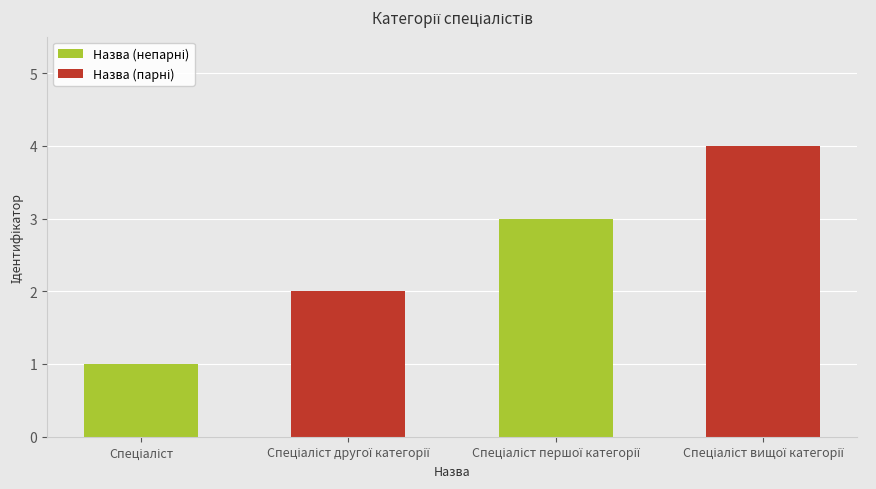

What is the greatest value displayed?

4